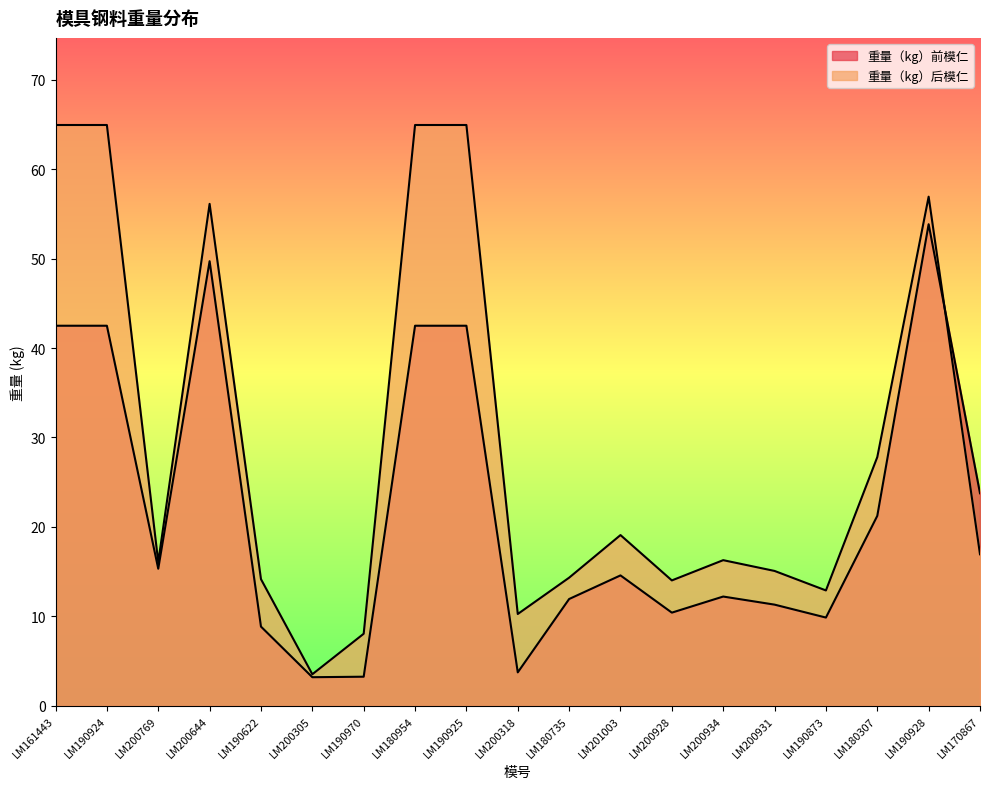

Which series changed the most between LM200769 and LM190970?

重量（kg）前模仁